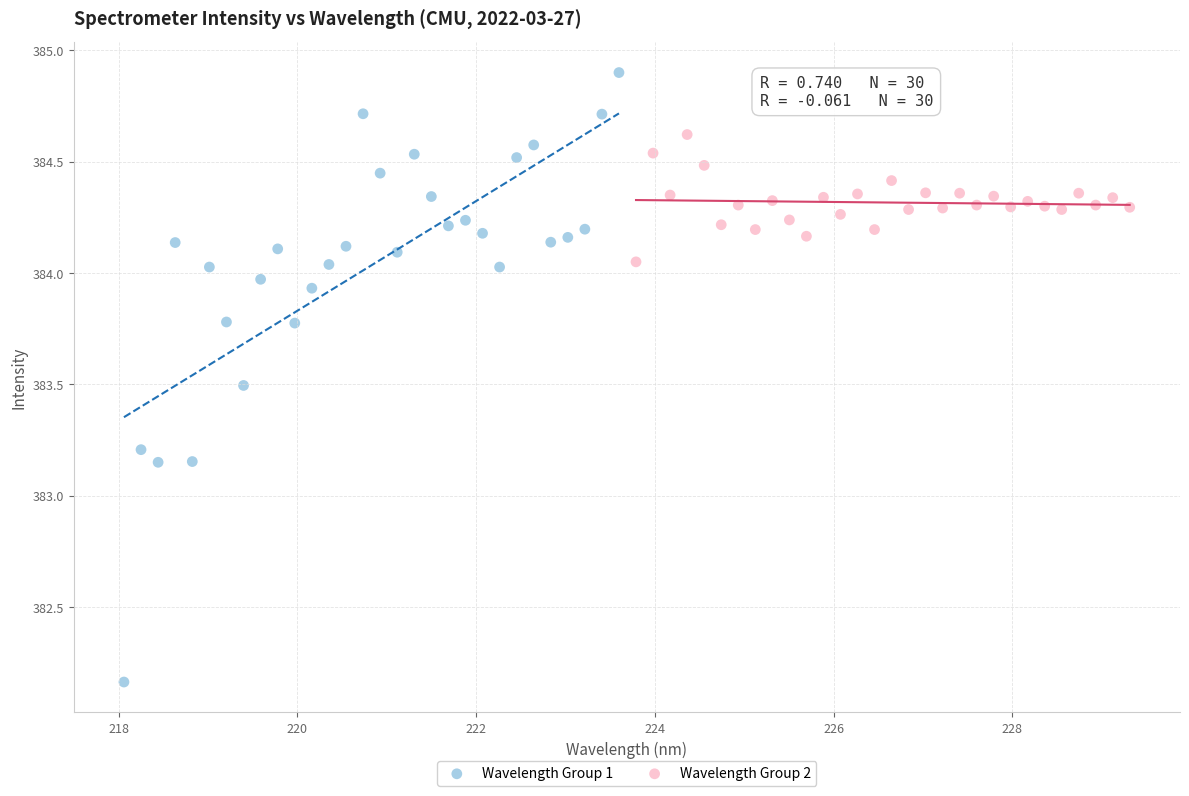

Which series contains the lowest Y value?

Wavelength Group 1